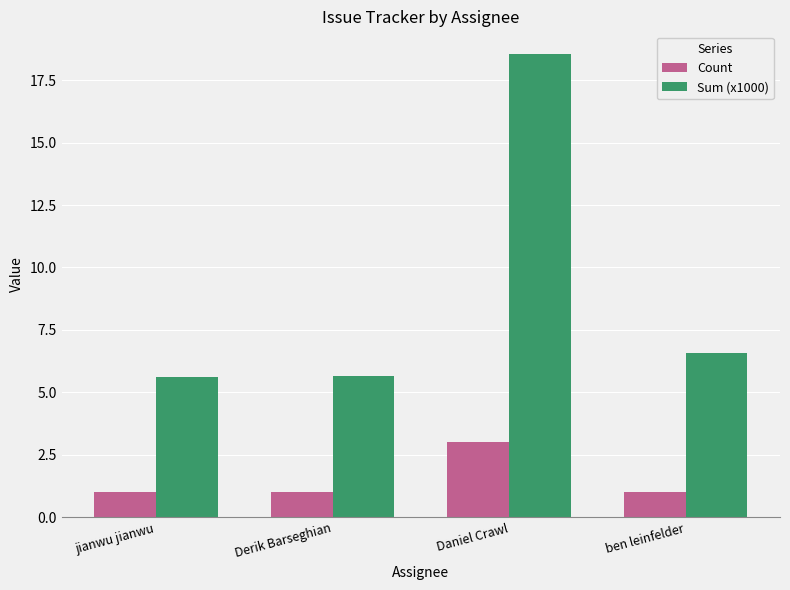

The value of Count at jianwu jianwu is 1.0. True or false?

True